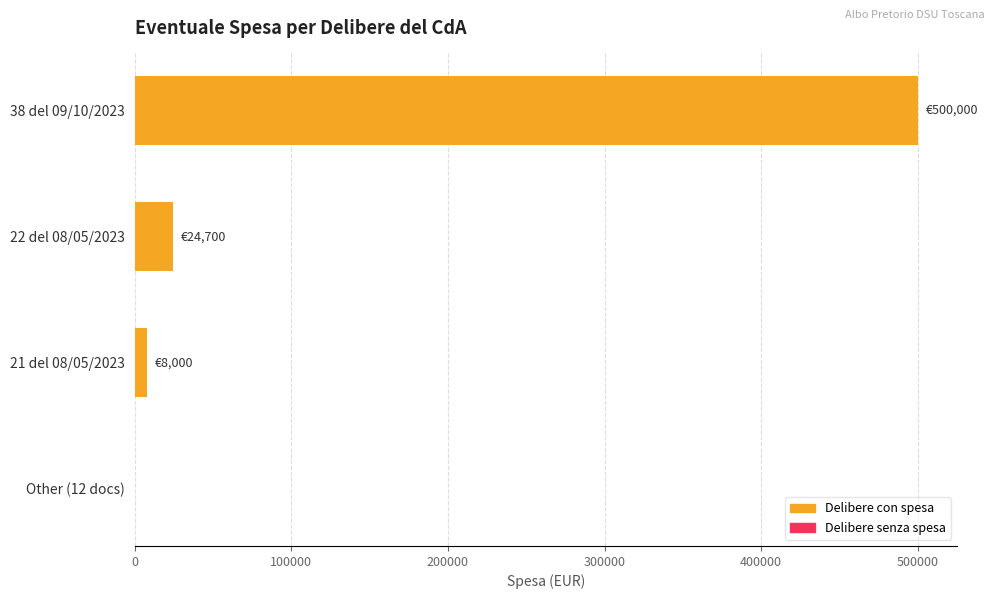

Rank the categories by value from highest to lowest.

38 del 09/10/2023, 22 del 08/05/2023, 21 del 08/05/2023